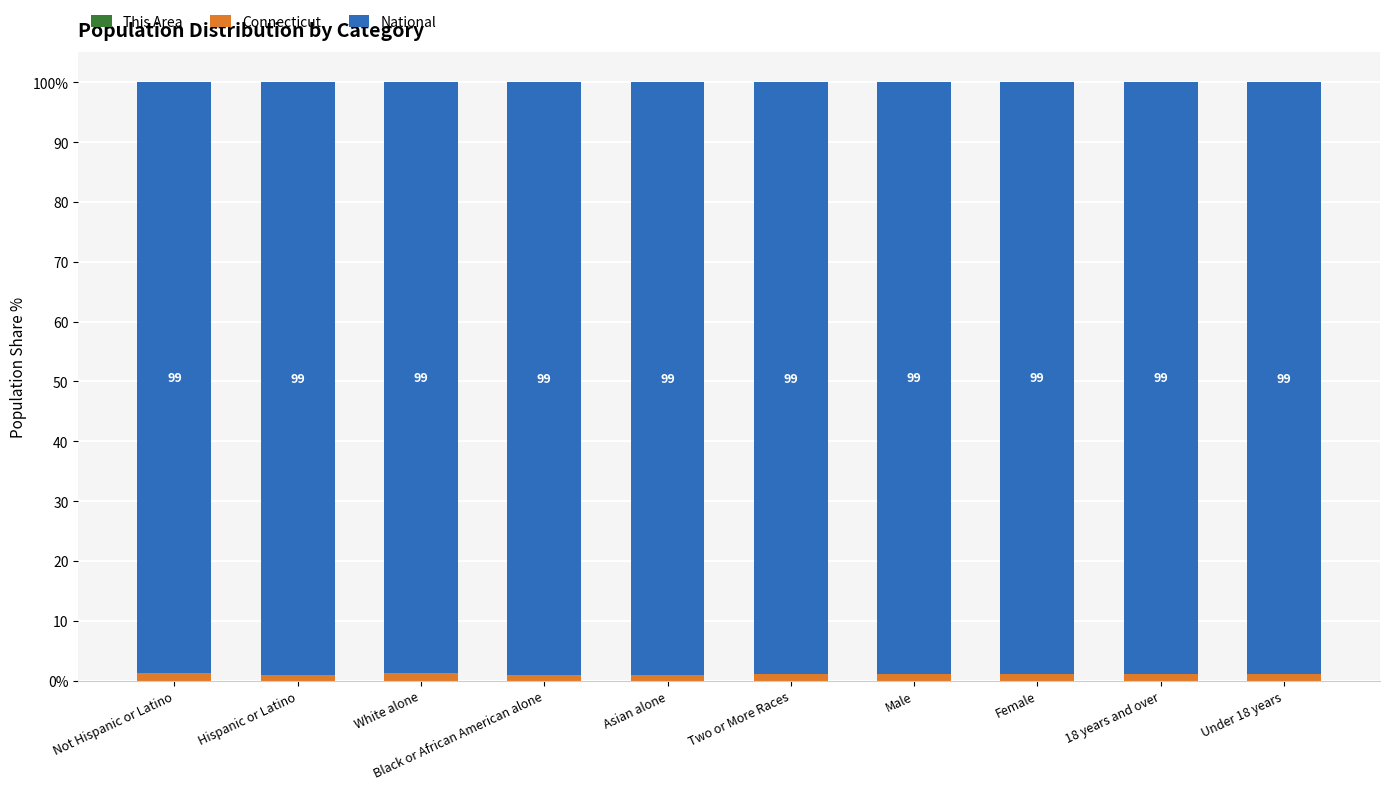

Rank the categories by National value from highest to lowest.

Asian alone, Black or African American alone, Hispanic or Latino, Two or More Races, Under 18 years, Male, Female, 18 years and over, Not Hispanic or Latino, White alone